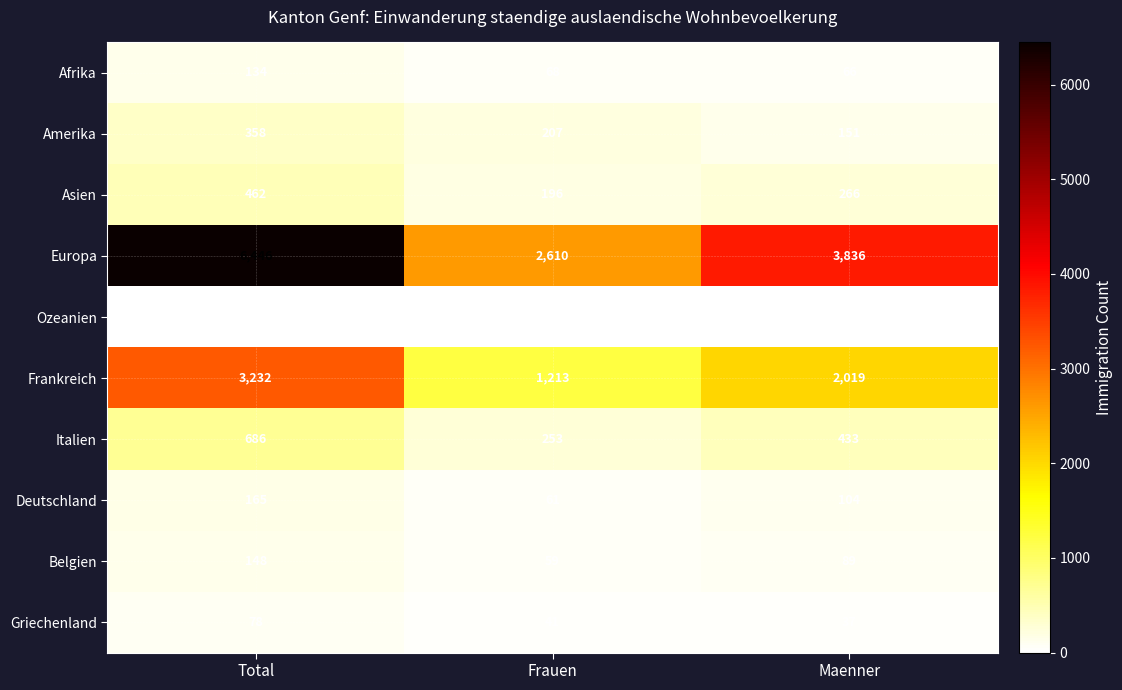

Reading left to right, list all the values displayed in this chart.

Afrika: Total=134	Frauen=68	Maenner=66
Amerika: Total=358	Frauen=207	Maenner=151
Asien: Total=462	Frauen=196	Maenner=266
Europa: Total=6446	Frauen=2610	Maenner=3836
Ozeanien: Total=16	Frauen=5	Maenner=11
Frankreich: Total=3232	Frauen=1213	Maenner=2019
Italien: Total=686	Frauen=253	Maenner=433
Deutschland: Total=165	Frauen=61	Maenner=104
Belgien: Total=148	Frauen=59	Maenner=89
Griechenland: Total=78	Frauen=41	Maenner=37